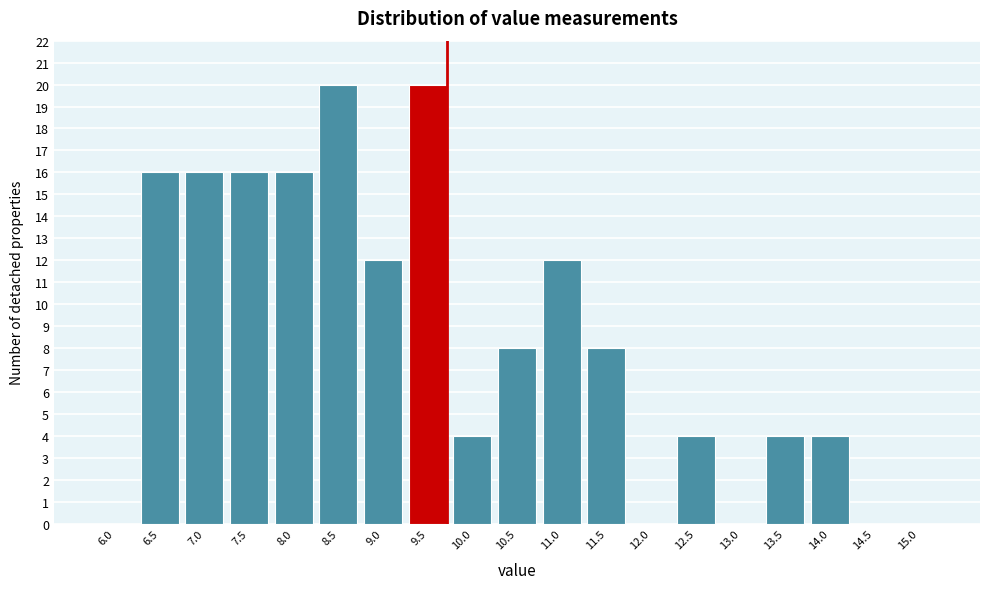

Reading right to left, transcribe all the data shown in this chart.

15.0=0	14.5=0	14.0=4	13.5=4	13.0=0	12.5=4	12.0=0	11.5=8	11.0=12	10.5=8	10.0=4	9.5=20	9.0=12	8.5=20	8.0=16	7.5=16	7.0=16	6.5=16	6.0=0